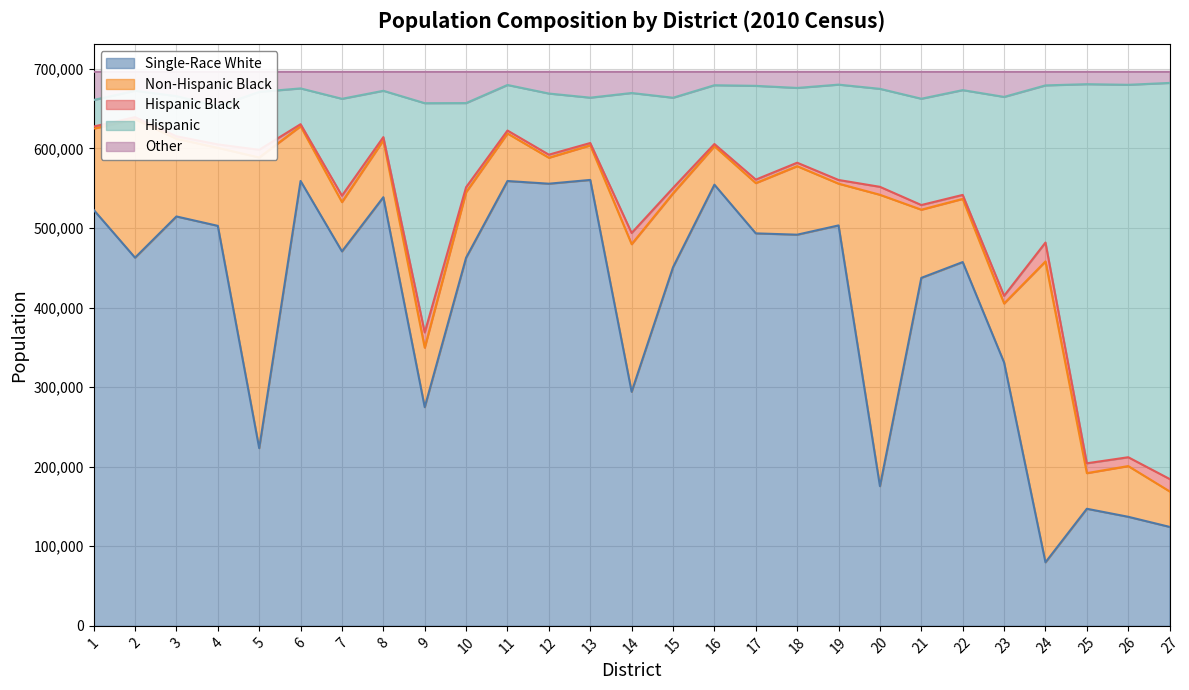

What is the maximum value for Single-Race White?

560444